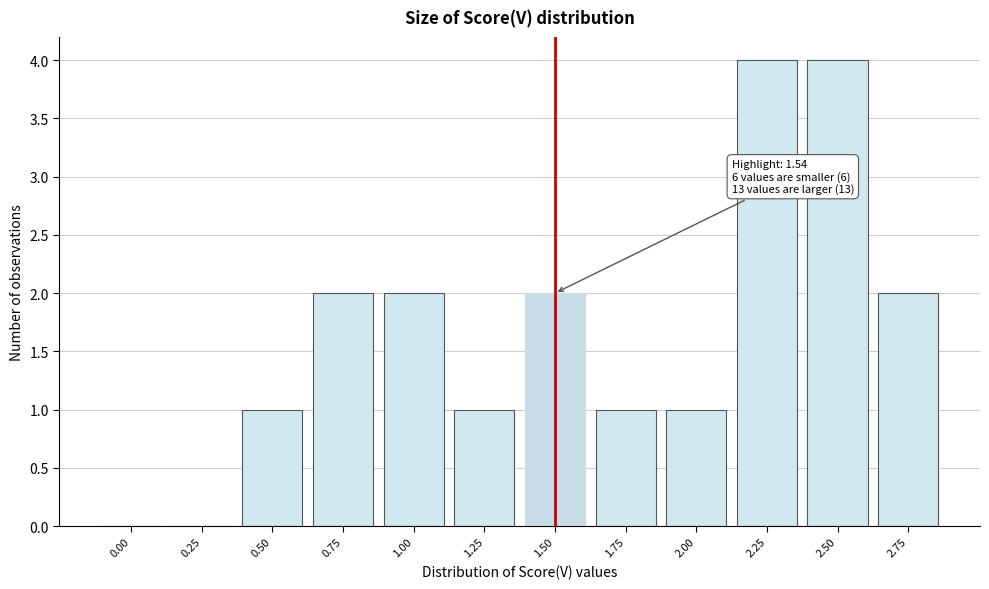

Reading right to left, transcribe all the data shown in this chart.

2.75=2	2.50=4	2.25=4	2.00=1	1.75=1	1.50=2	1.25=1	1.00=2	0.75=2	0.50=1	0.25=0	0.00=0